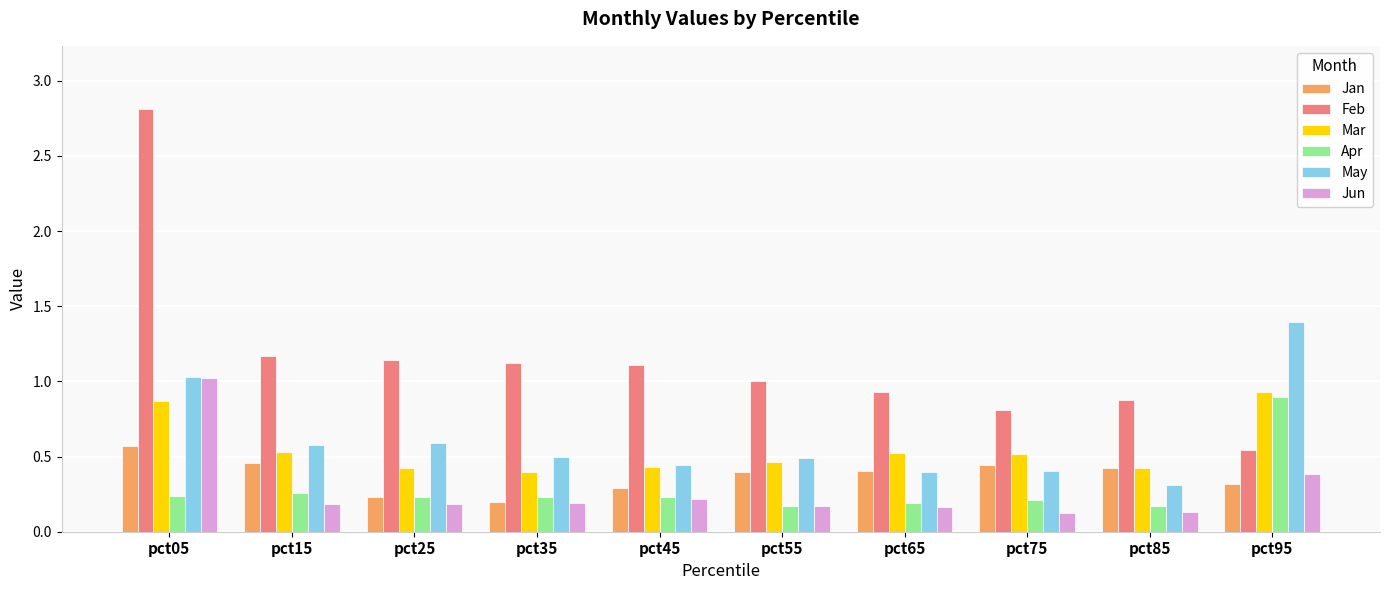

The value of Mar at pct45 is 0.2. True or false?

False